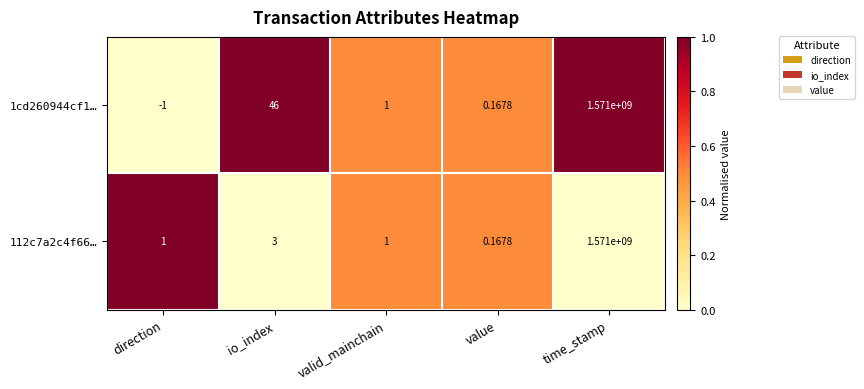

List the labels in order of 1cd260944cf1… value, largest first.

time_stamp, io_index, valid_mainchain, value, direction